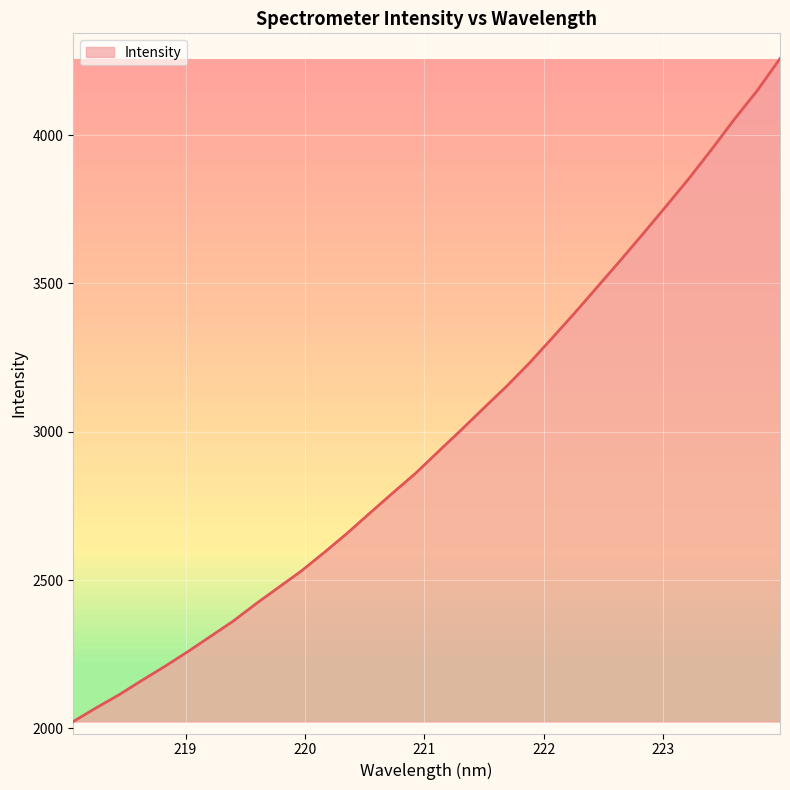

What is the difference between the maximum and minimum values?

2234.9